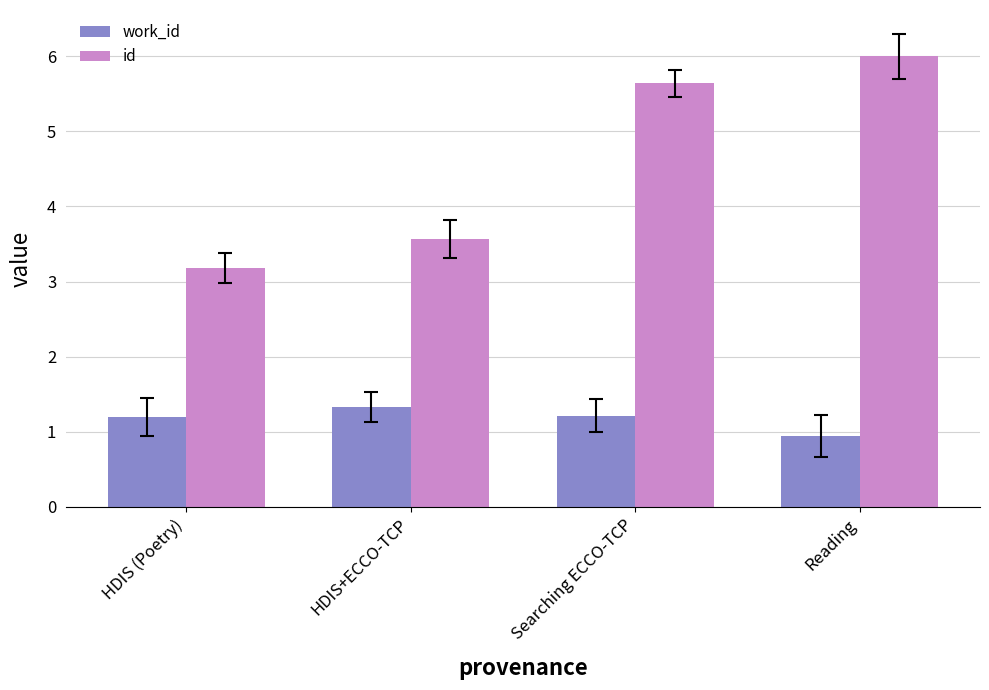

What is the average value of the id series?

4.6